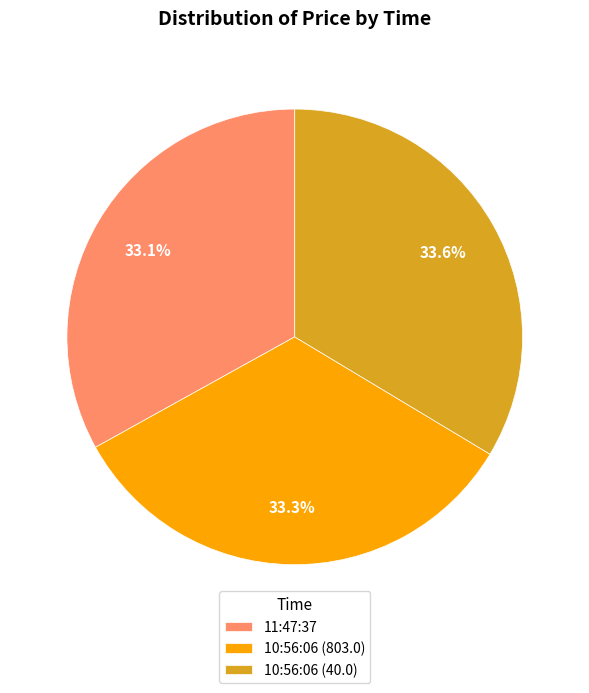

Combined, do 10:56:06 (803.0) and 10:56:06 (40.0) account for over 50%?

Yes